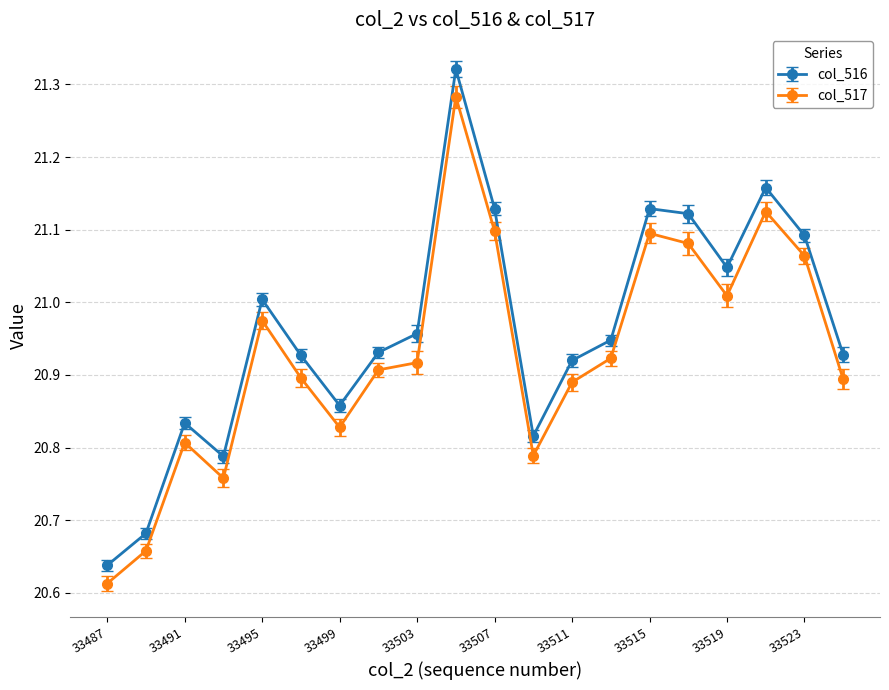

What is the sum of all col_516 values?

419.2